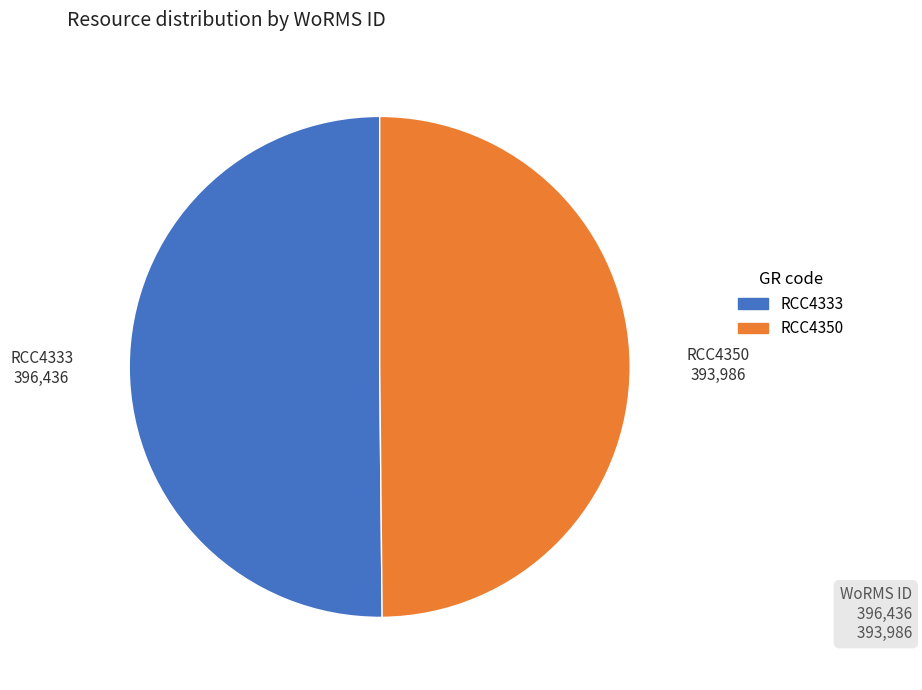

True or false: RCC4350 accounts for 50% of the total.

True